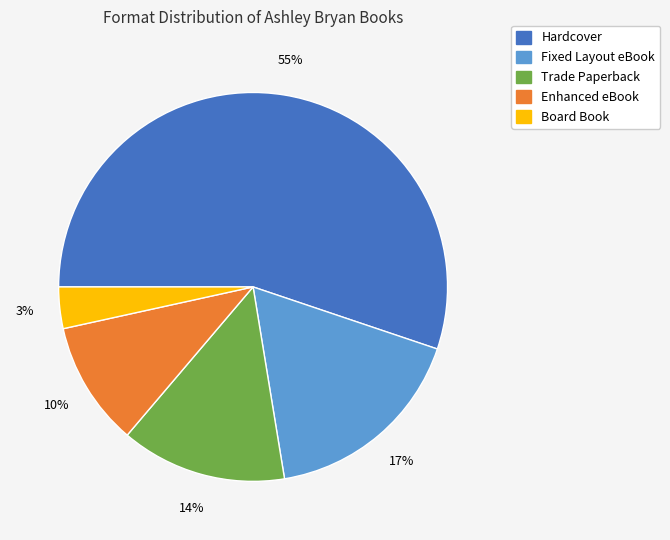

How many segments does this pie chart have?

5